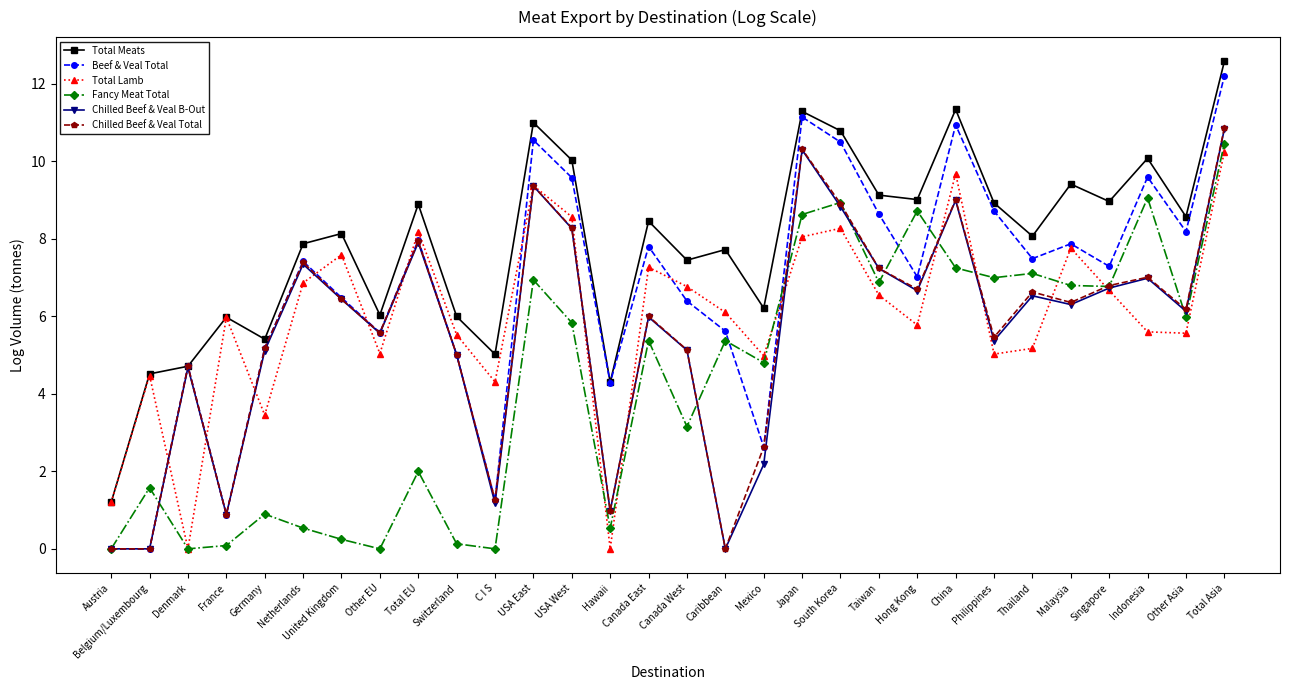

The Fancy Meat Total series shows 0.5 at Netherlands. True or false?

True